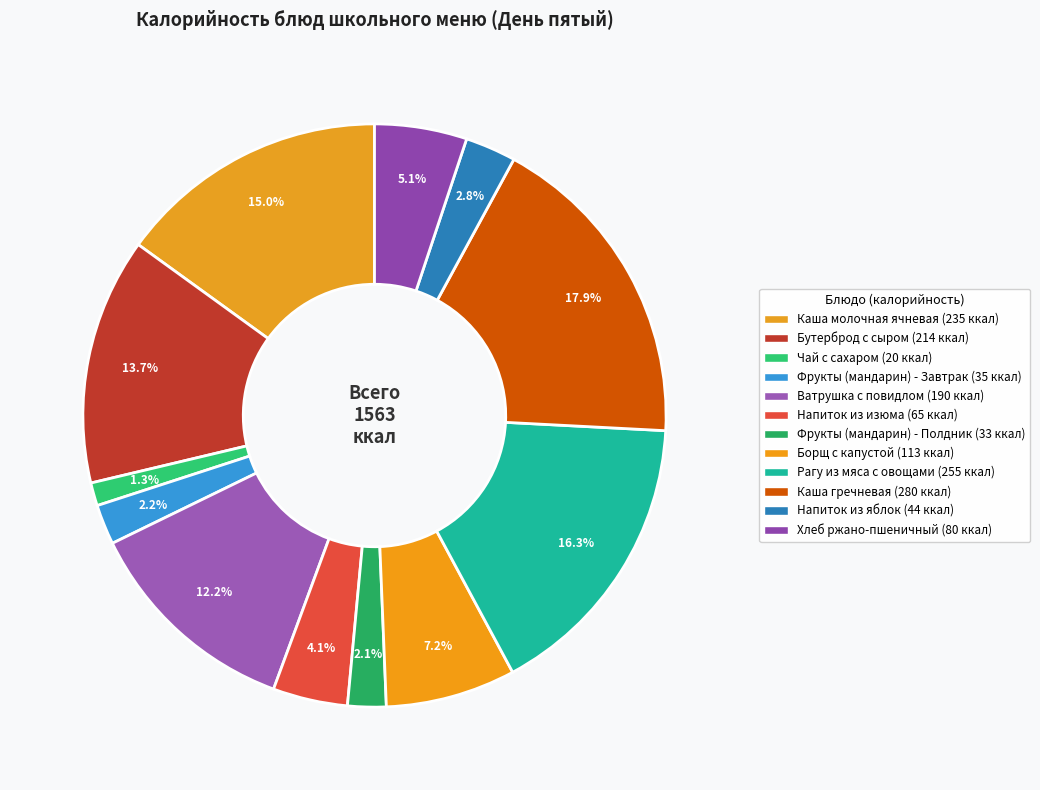

Which category has the biggest portion of the pie?

Каша гречневая